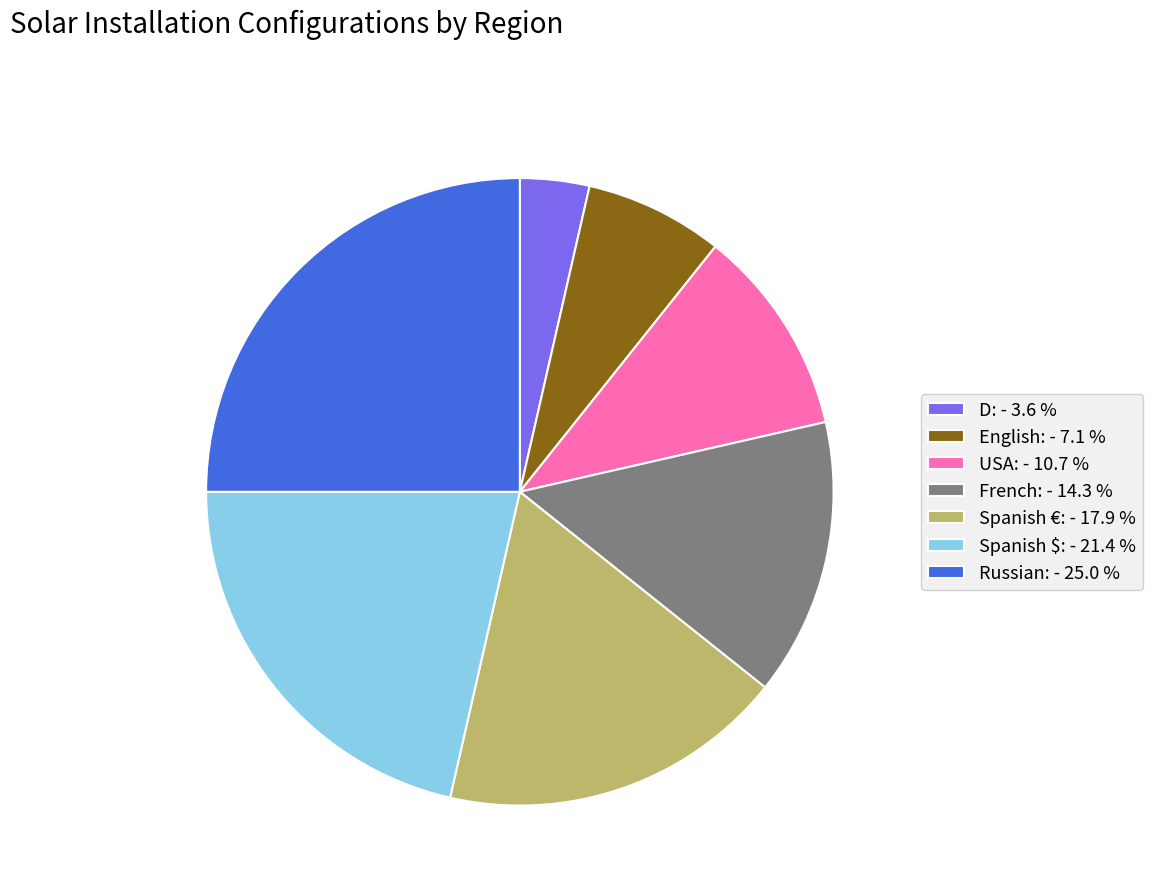

Is French: - 14.3 % the majority of the pie?

No